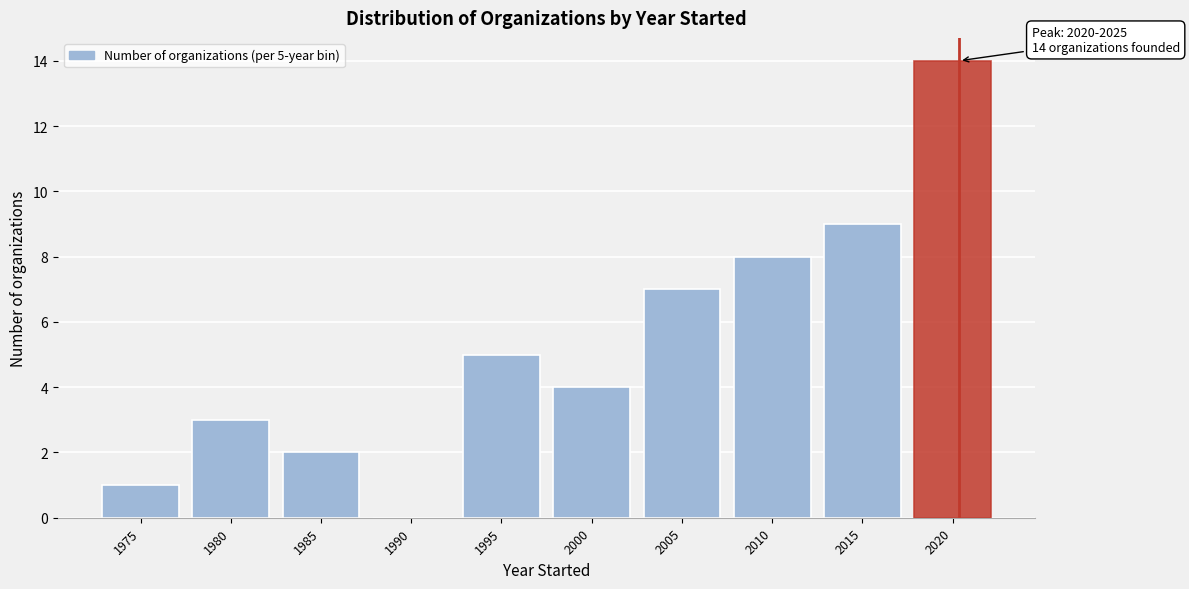

Reading left to right, list all the values displayed in this chart.

1975=1	1980=3	1985=2	1990=0	1995=5	2000=4	2005=7	2010=8	2015=9	2020=14